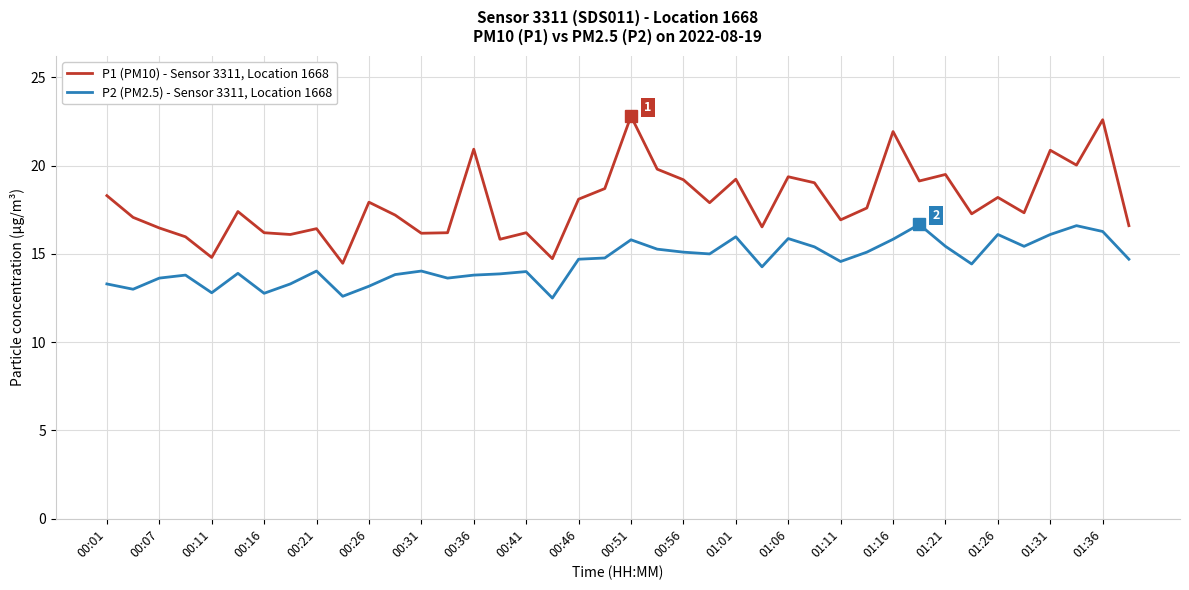

Which series has the largest range (max minus min)?

P1 (PM10) - Sensor 3311, Location 1668